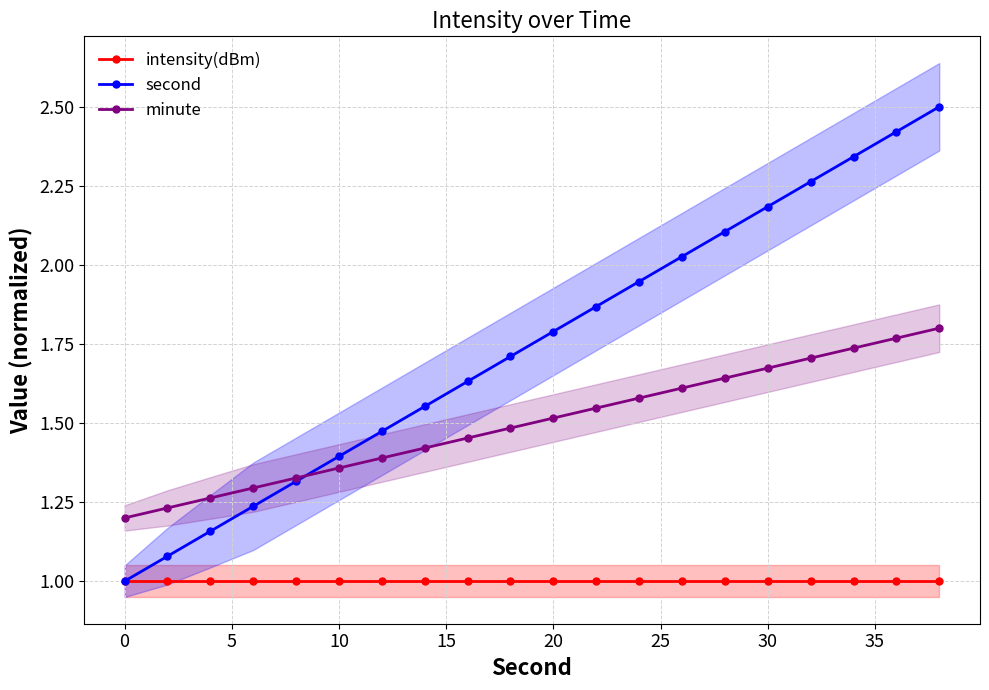

True or false: second has a value of 0.5 at 20.

False